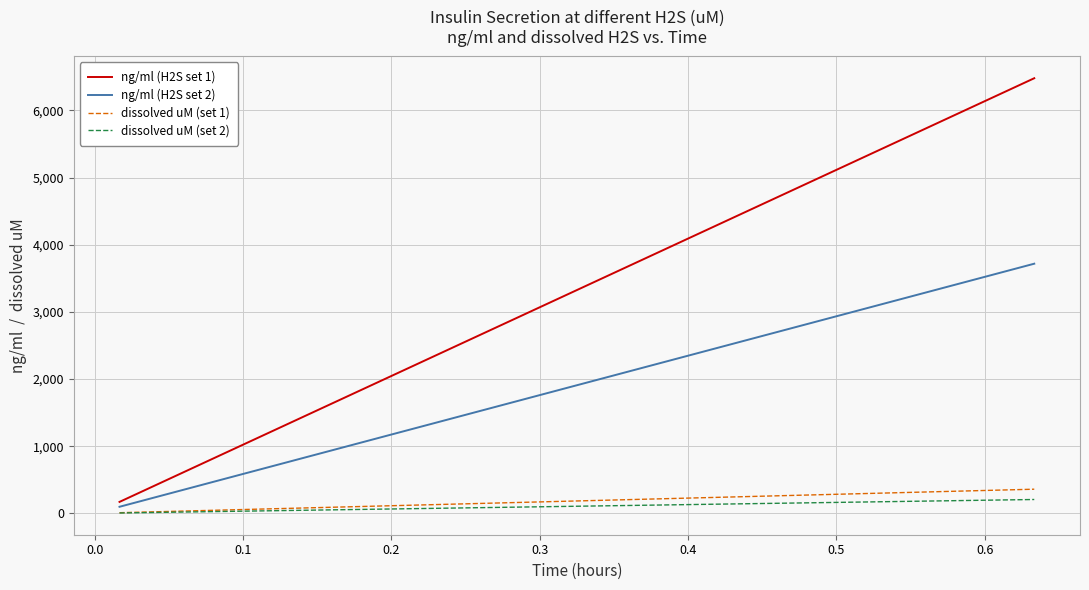

Which series has the largest total across all categories?

ng/ml (H2S set 1)